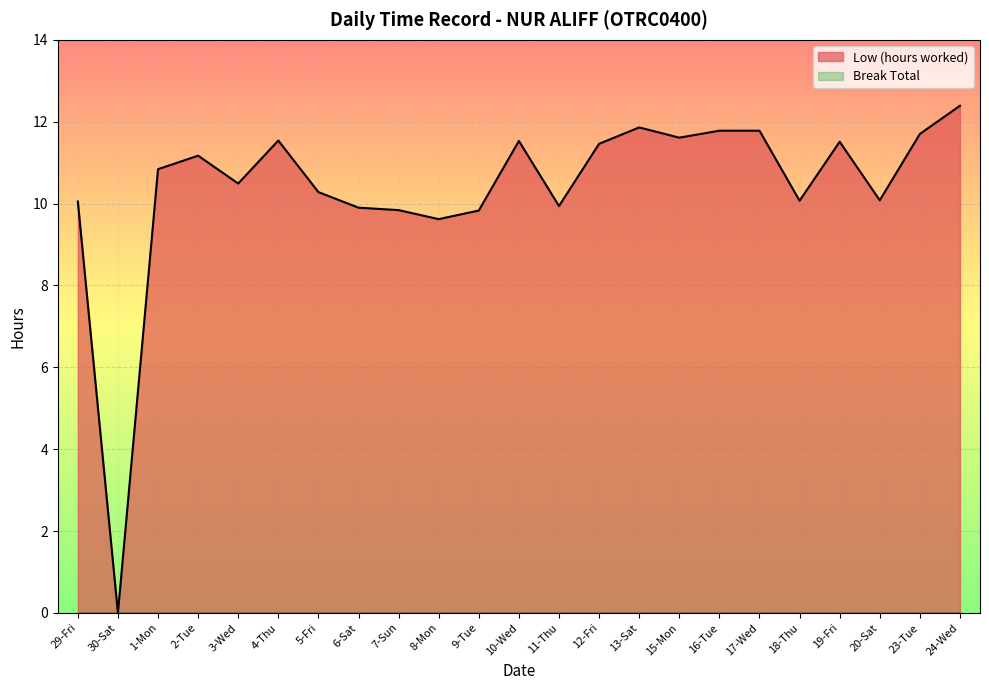

What is the value of the 13th point from the left?

9.9